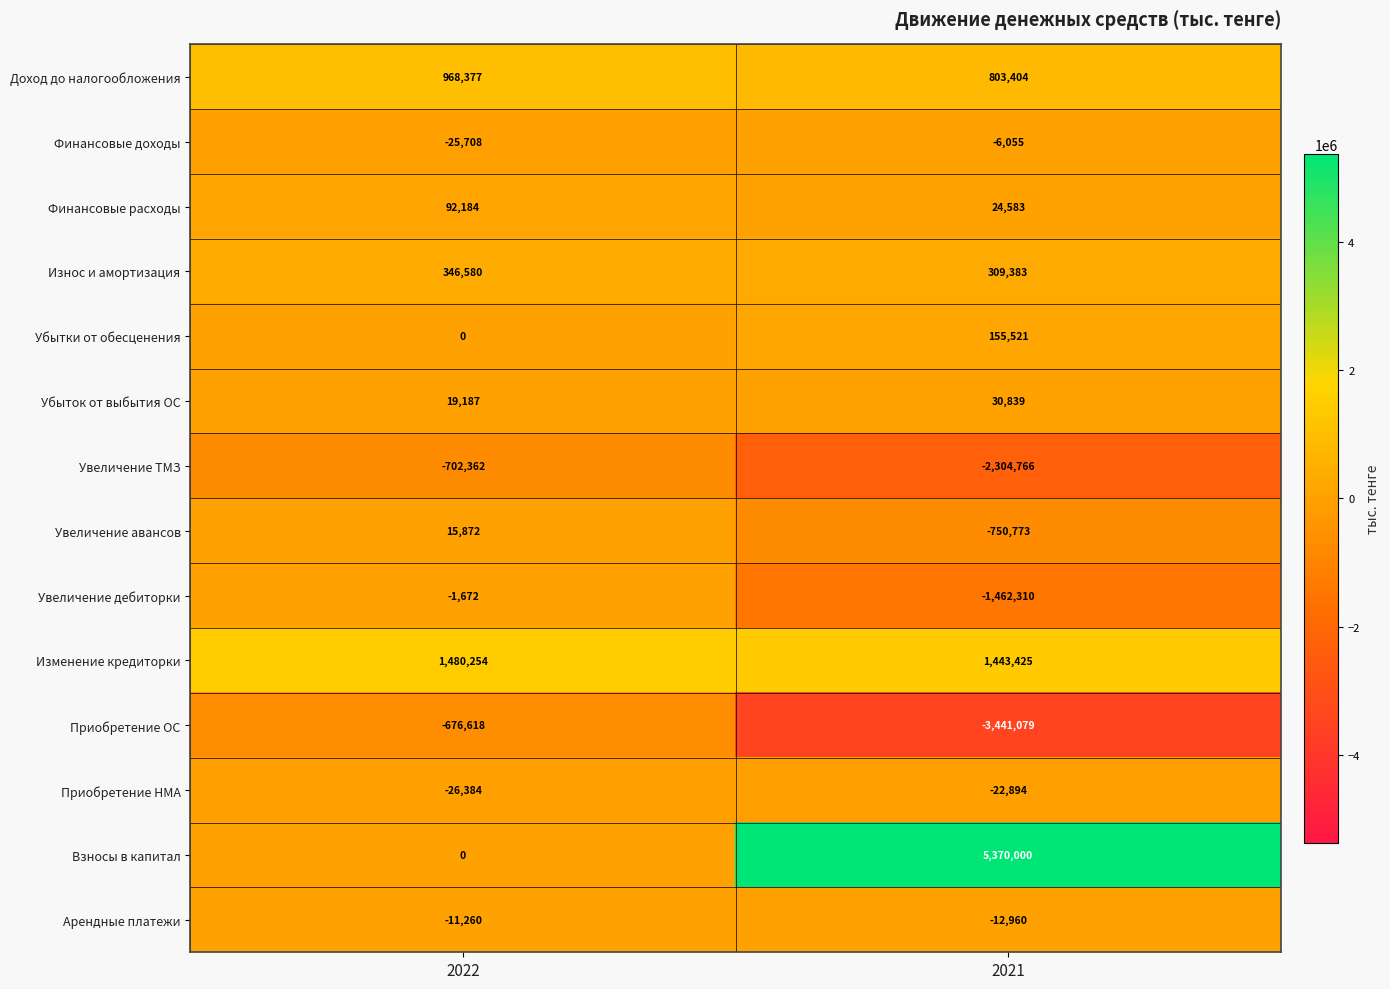

What is the difference between the Финансовые расходы values at 2021 and 2022?

67601